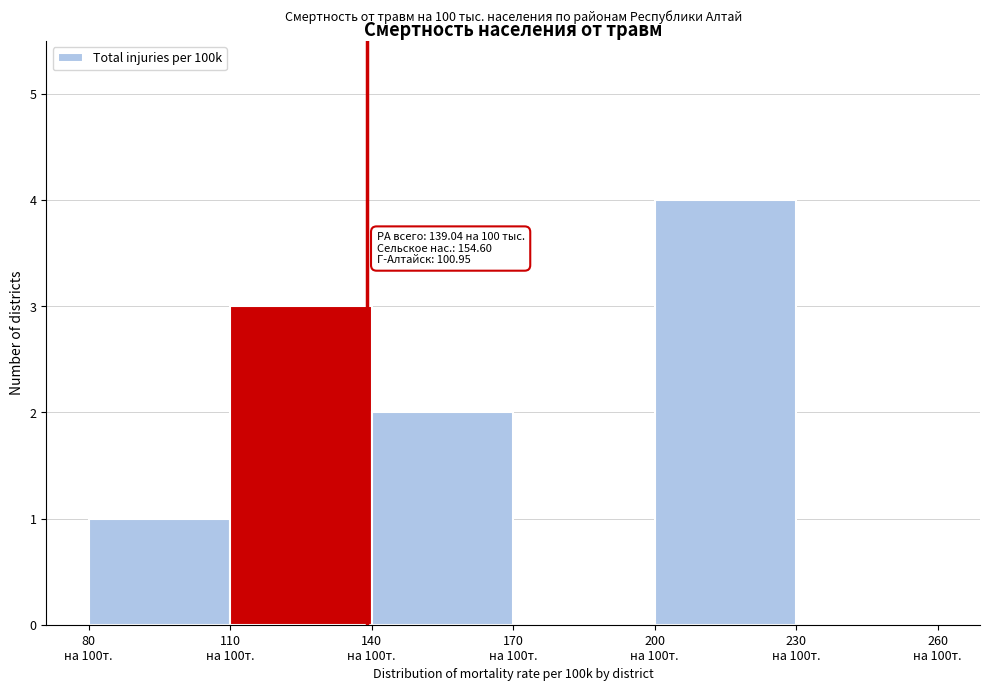

What is the sum of all values?

10